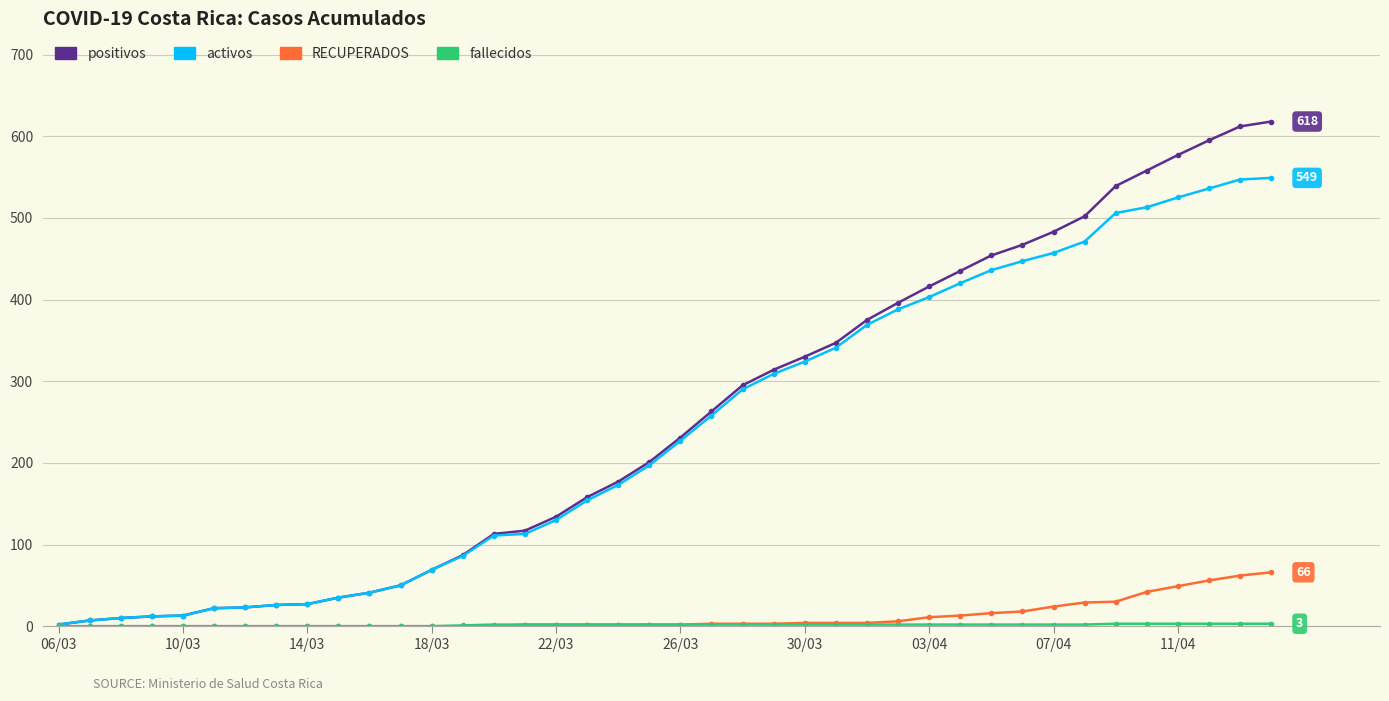

How many lines are shown in the chart?

4